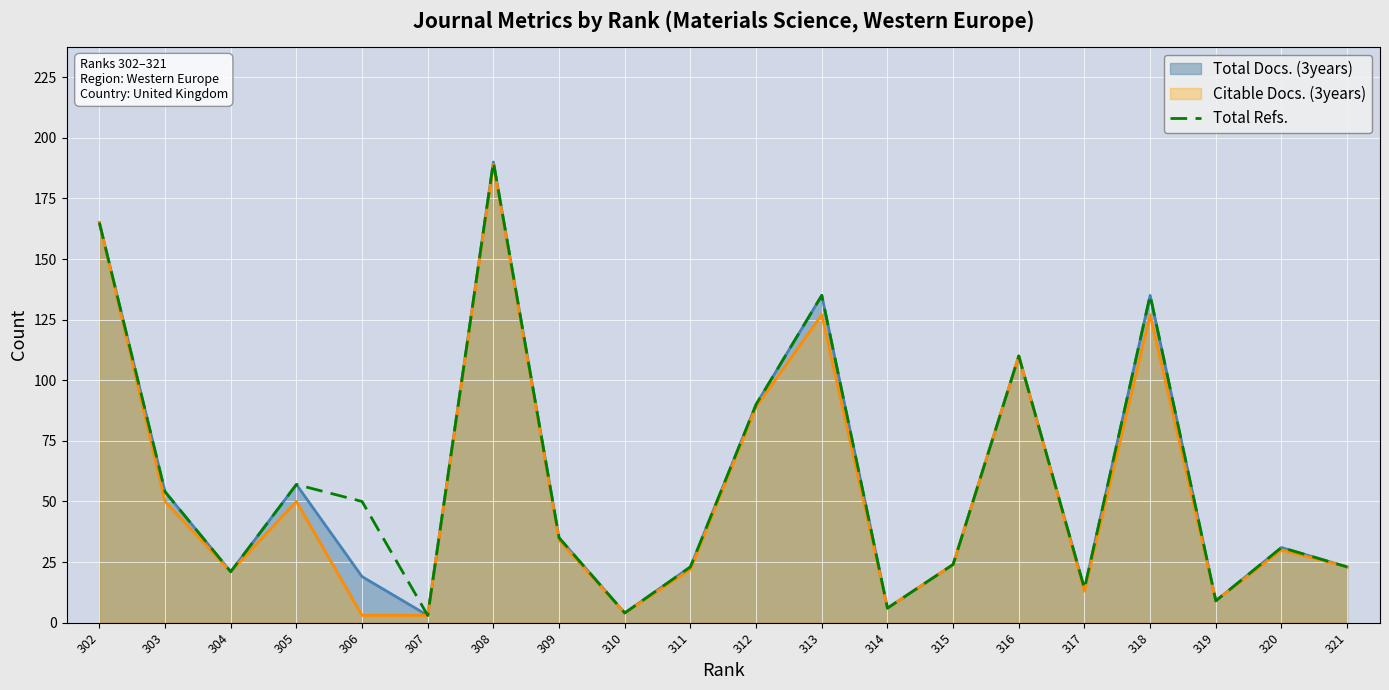

How many points are lower than both their immediate neighbors (excluding endpoints)?

6